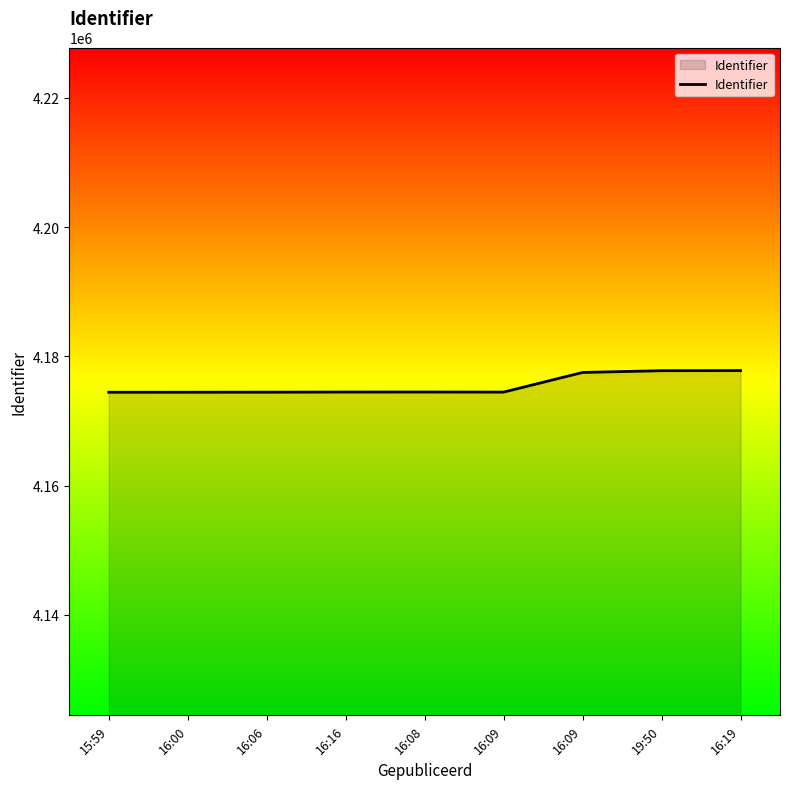

What is the change in value from 16:16 to 16:08?

+2